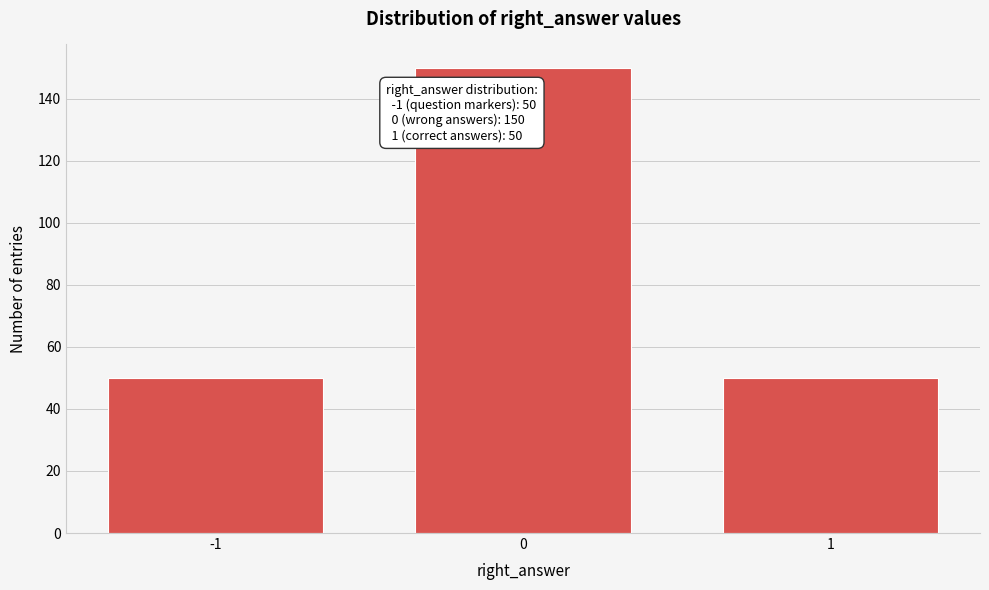

Reading left to right, extract all data points from this chart.

-1=50	0=150	1=50